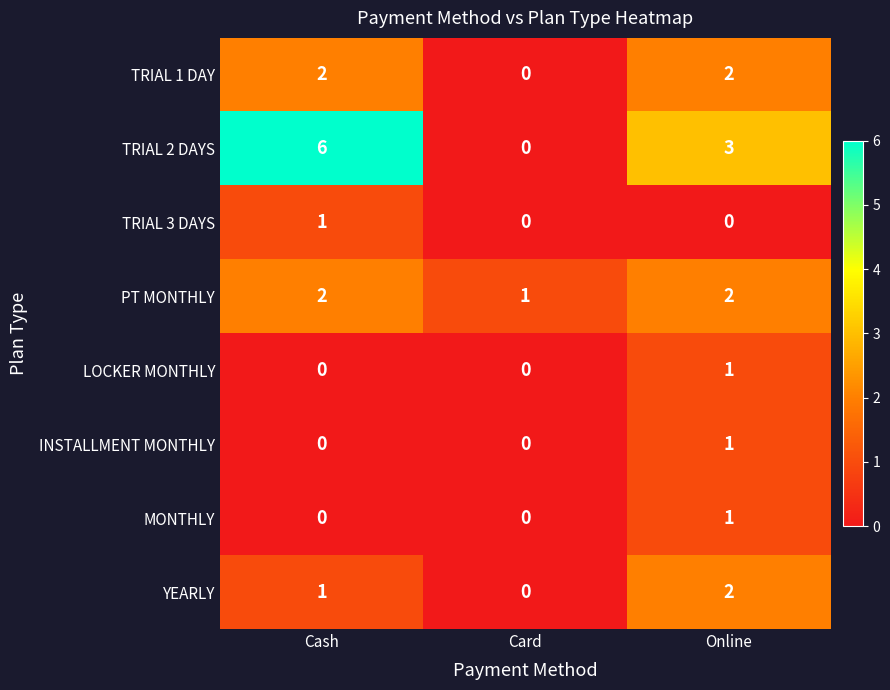

Is it true that LOCKER MONTHLY equals 1 at Online?

True